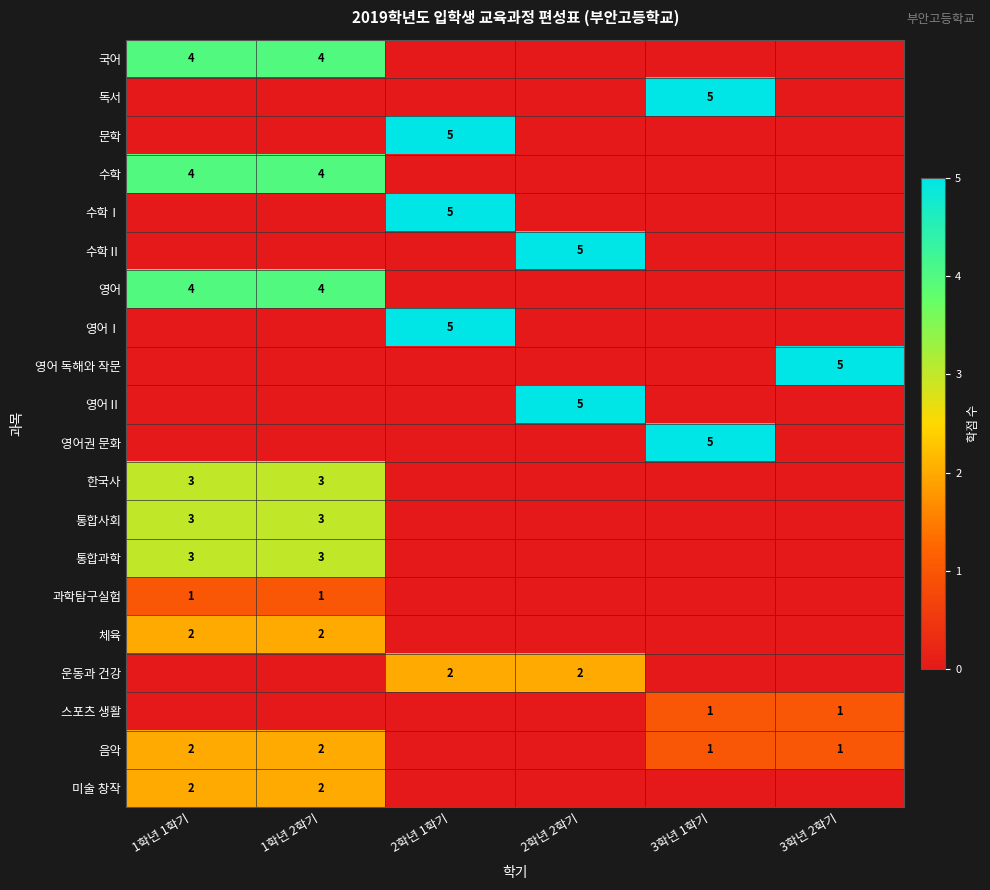

At how many categories does at least one series exceed 1?

6